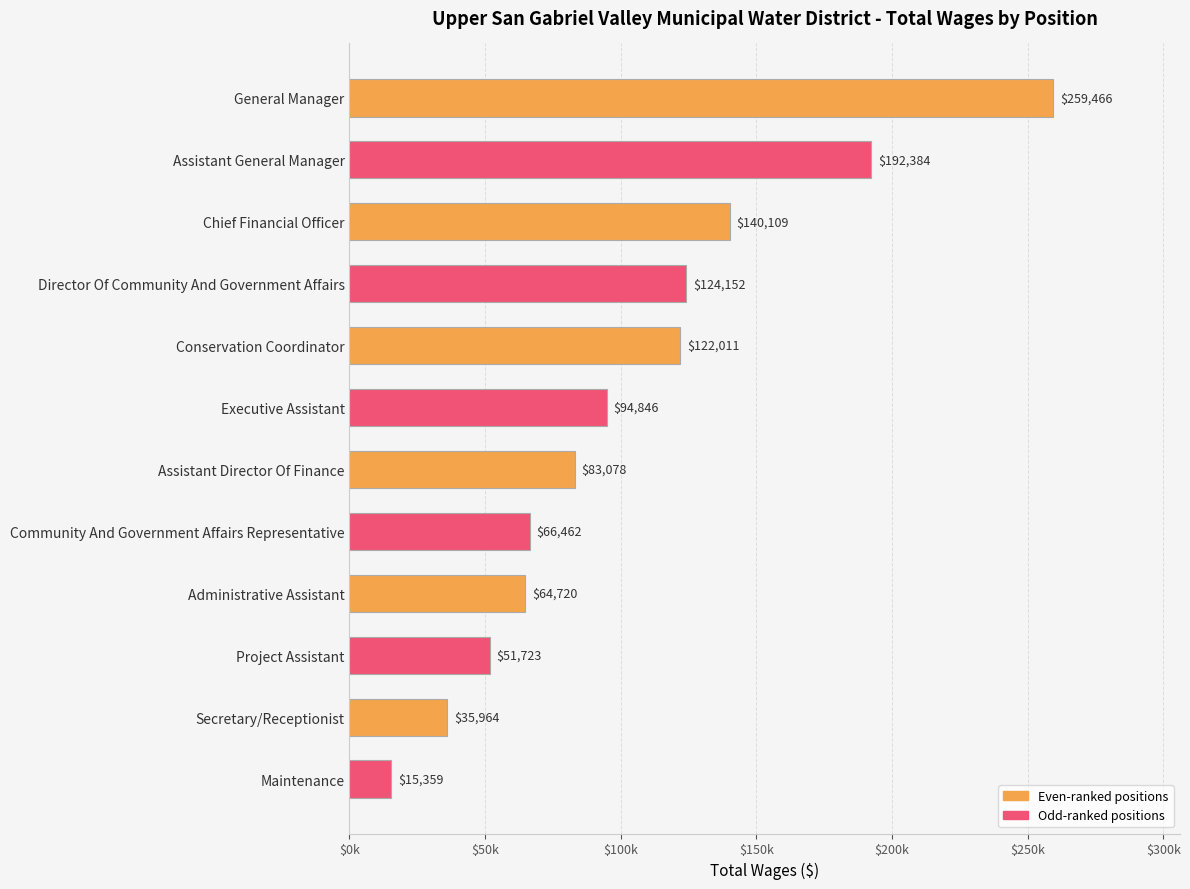

Are the bars horizontal?

Yes